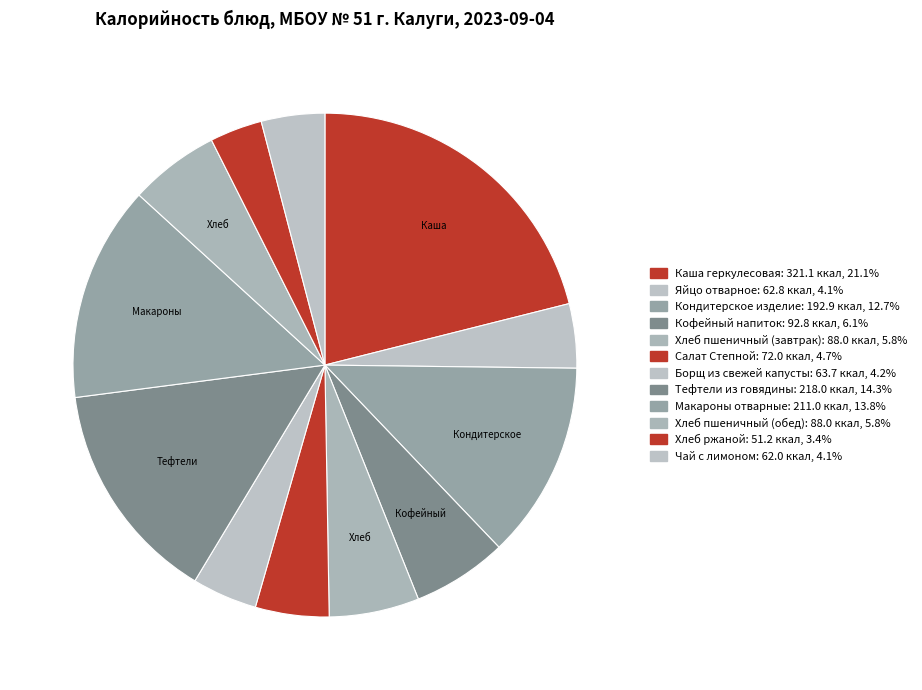

How many slices are in this pie chart?

12